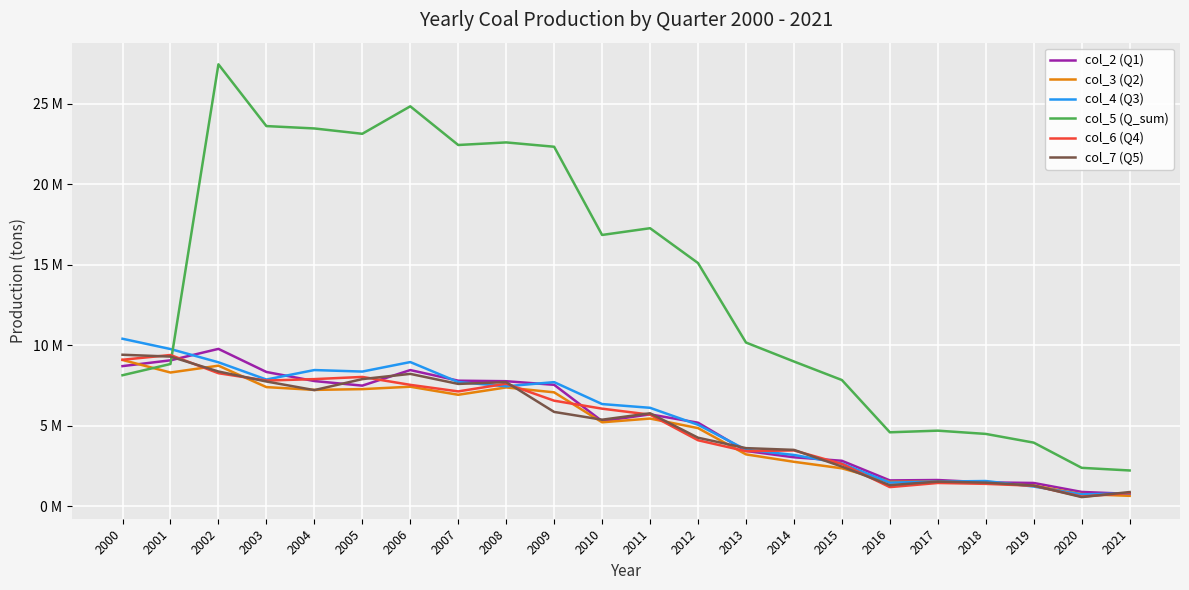

True or false: col_7 (Q5) and col_4 (Q3) intersect in this chart.

True